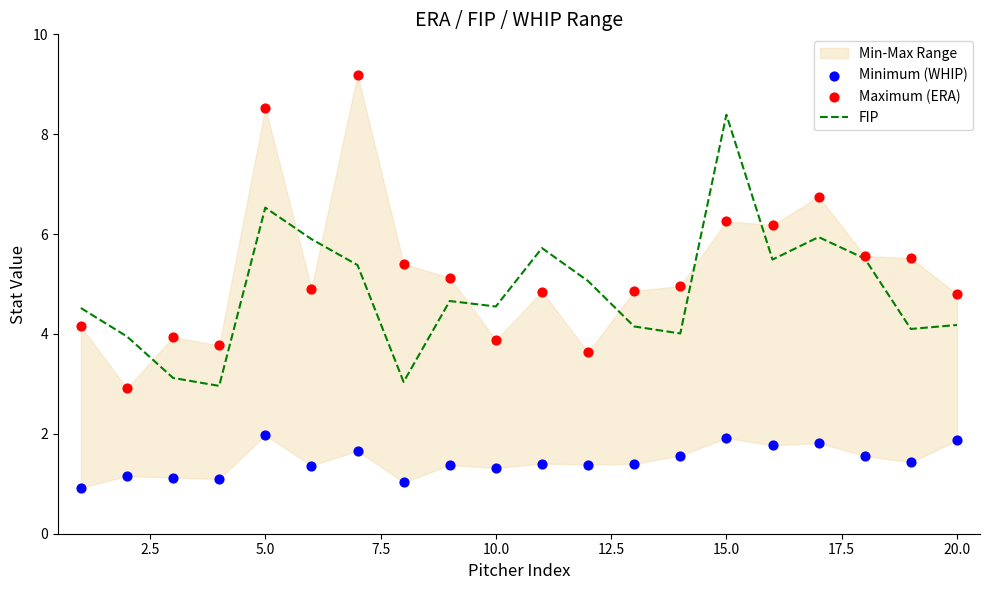

What is the lowest value of the FIP series?

3.0